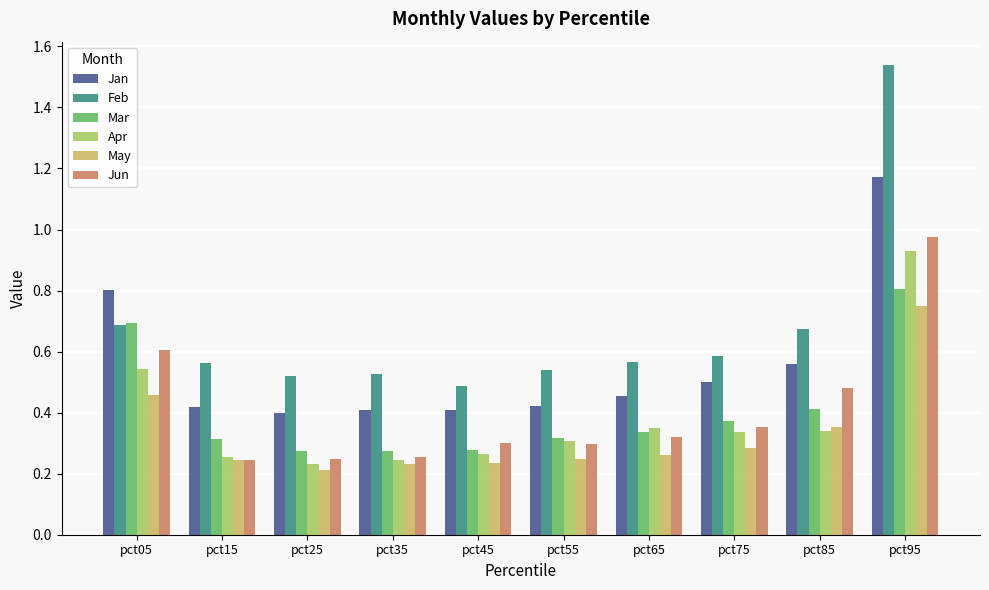

Which series changed the most between pct55 and pct85?

Jun